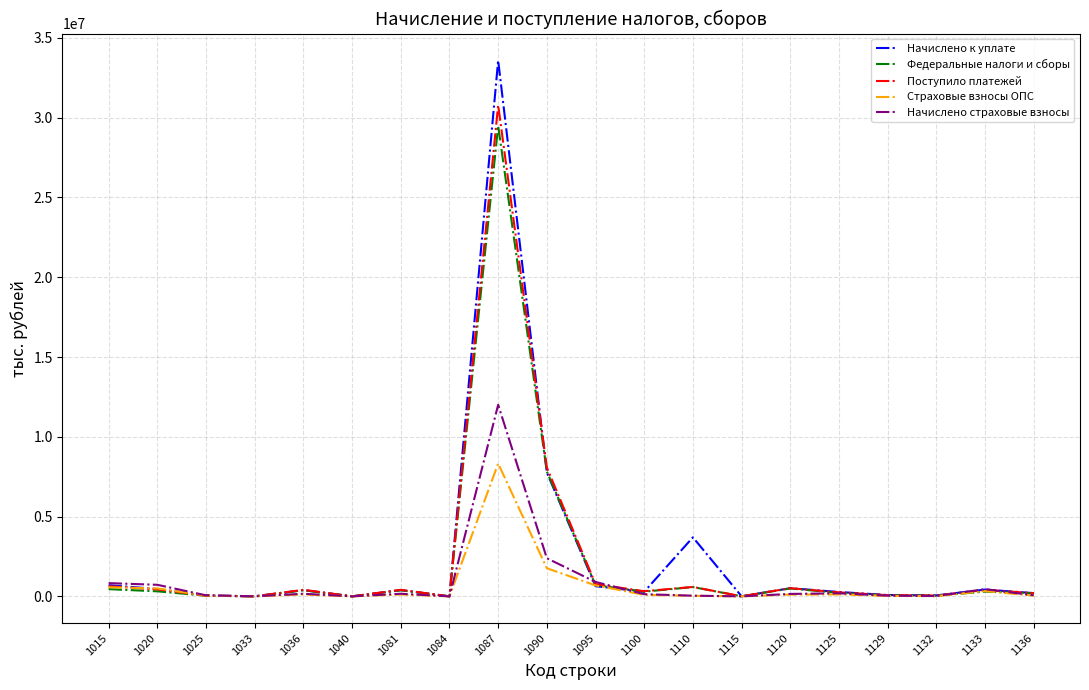

The value of Страховые взносы ОПС at 1129 is 28659. True or false?

True